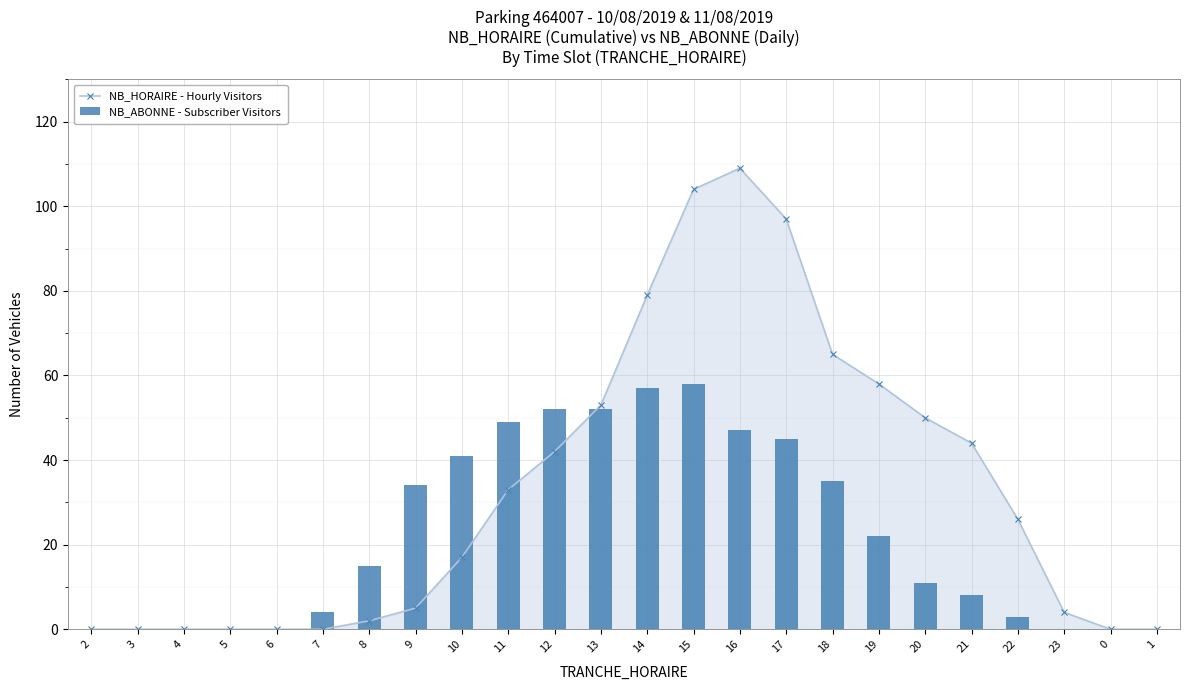

True or false: NB_ABONNE - Subscriber Visitors has a value of 11 at 20.

True